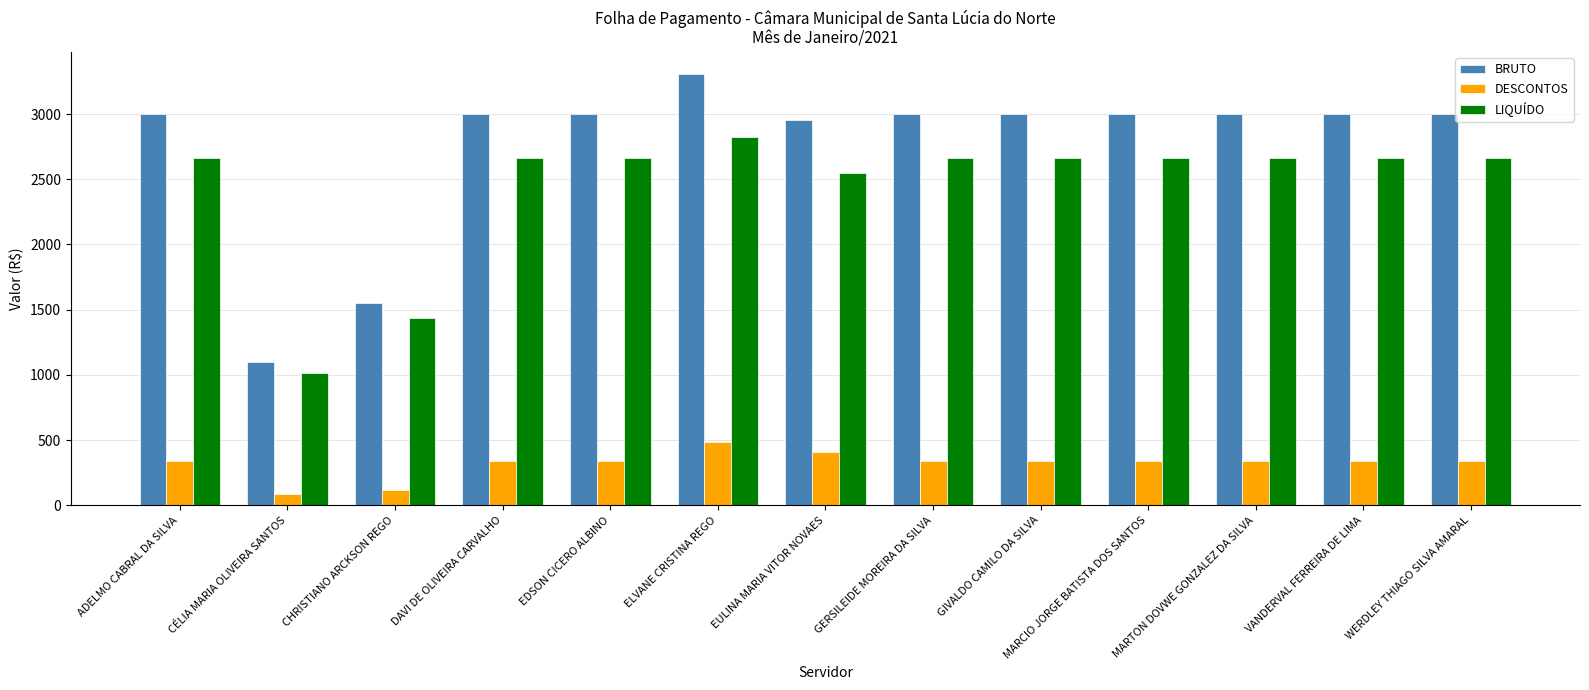

Which series has the largest total across all categories?

BRUTO